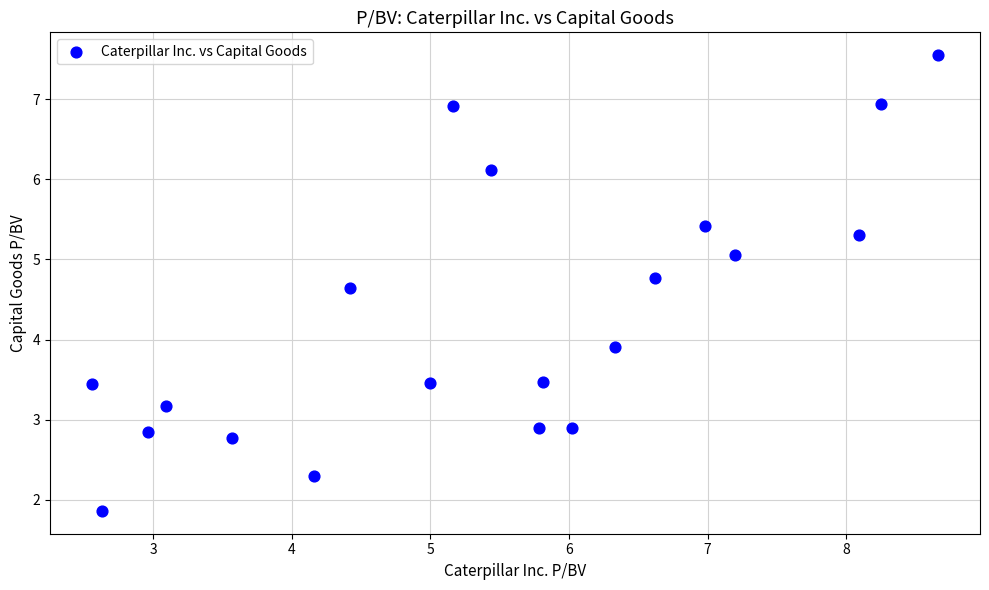

What is the range of X values (max minus min)?

6.1